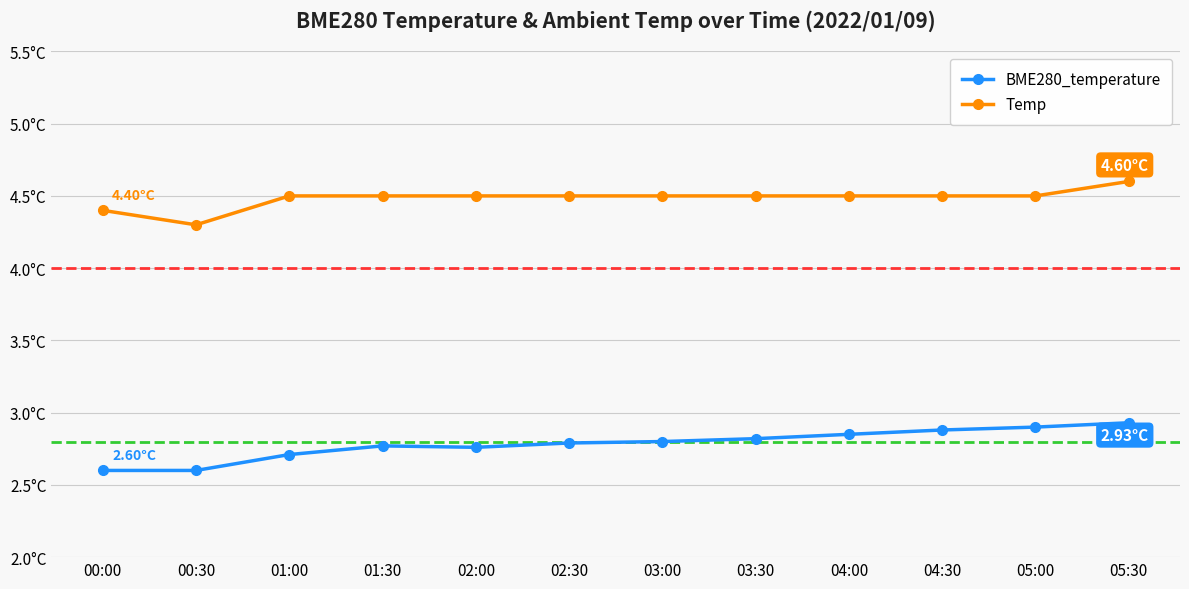

Which has a higher value, 02:30 or 01:00?

02:30